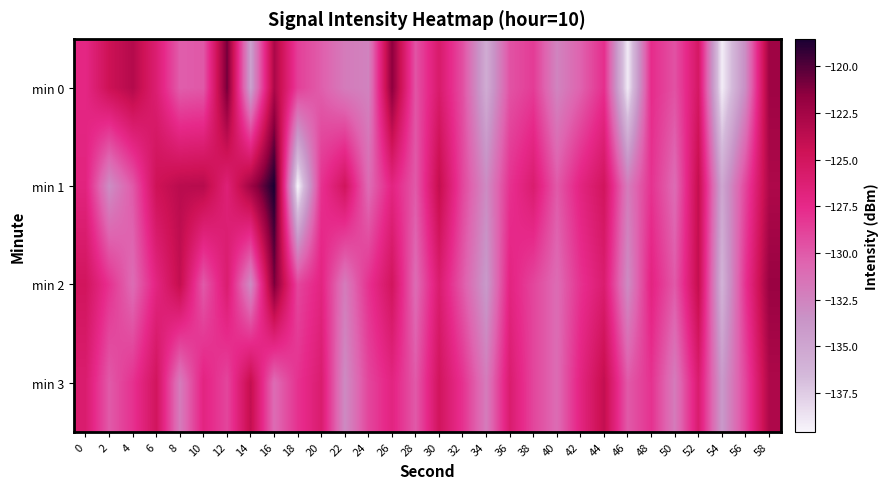

Which series changed the most between 2 and 48?

min 1